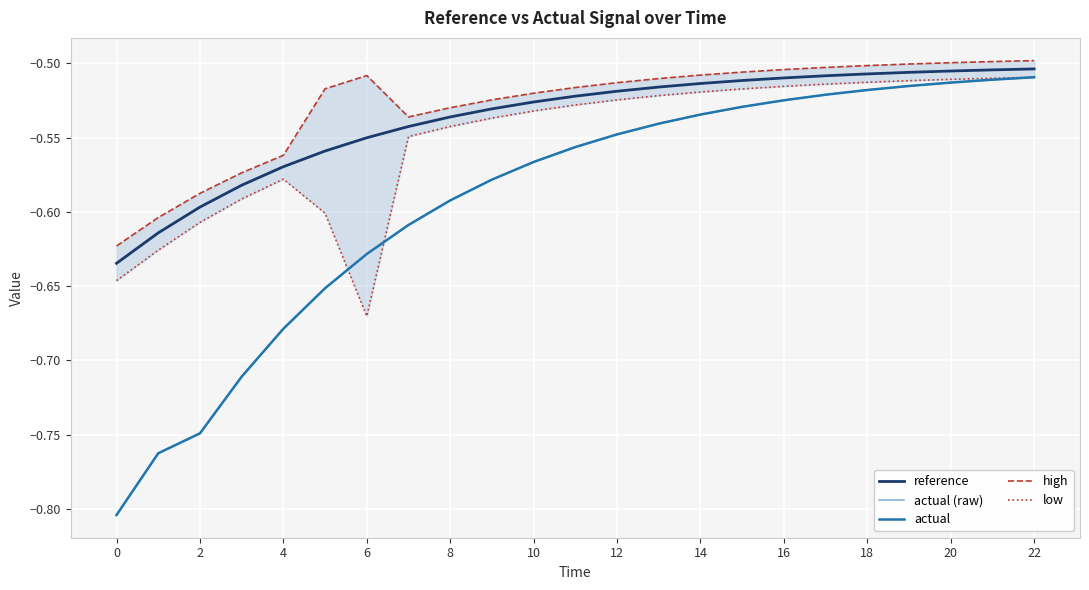

The value of actual at 0 is -0.5. True or false?

False